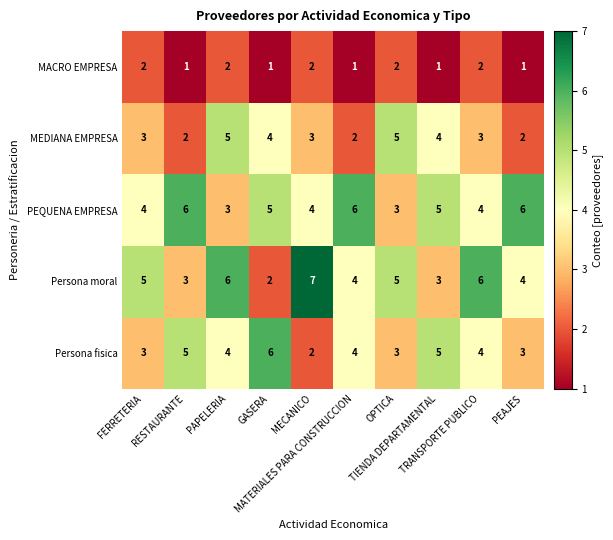

What is the sum of all PEQUENA EMPRESA values?

46